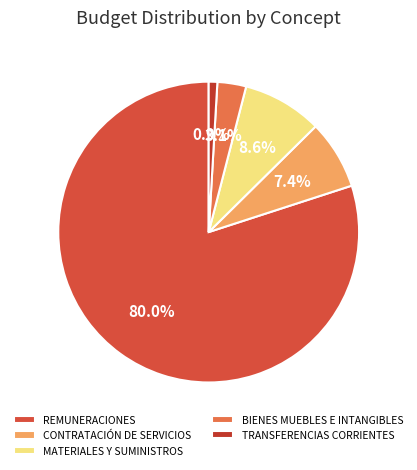

How many segments does this pie chart have?

5